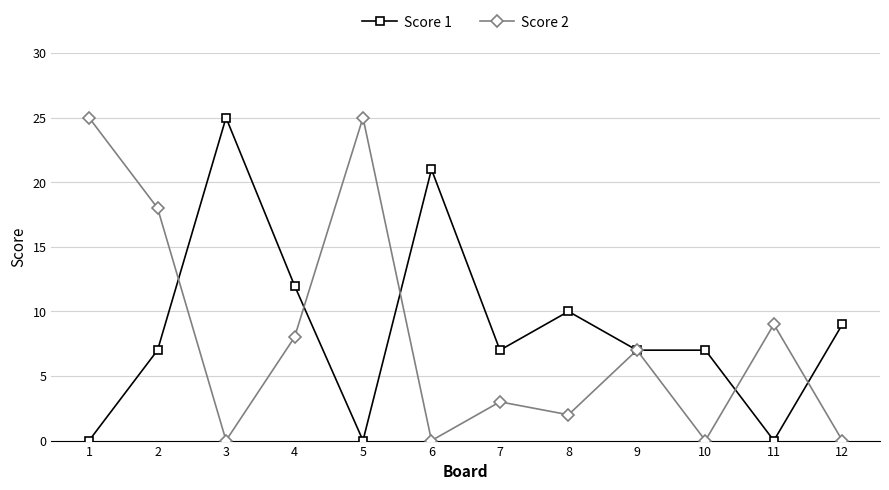

What is the maximum value shown in the chart?

25